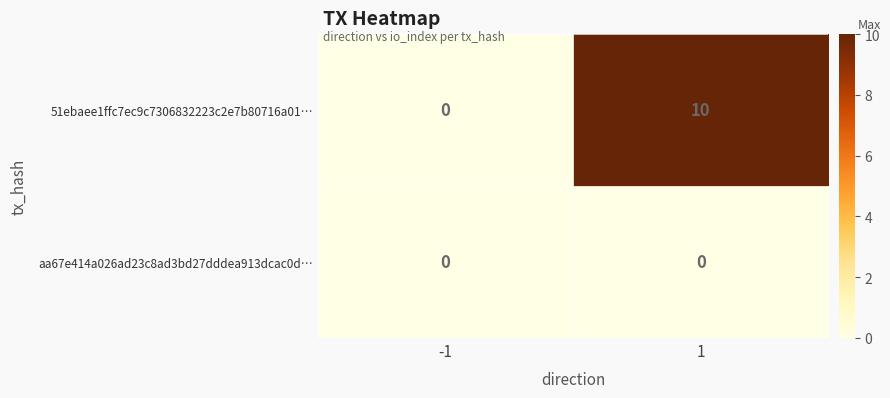

Is the value of 51ebaee1ffc7ec9c7306832223c2e7b80716a01… at 1 greater than the value of aa67e414a026ad23c8ad3bd27dddea913dcac0d… at 1?

Yes